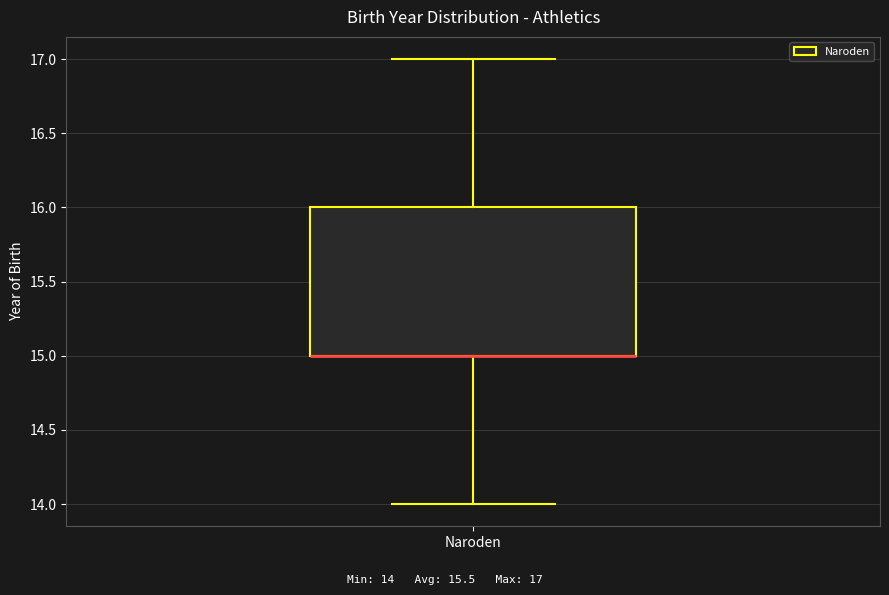

Read this box plot against the y-axis: the position of the median line, the range covered by the box, and the ends of both whiskers. The values are not printed on the chart, so give them approximately, as read against the axis.

median 15 (drawn on the box's lower edge), box 15 to 16, whiskers 14 to 17